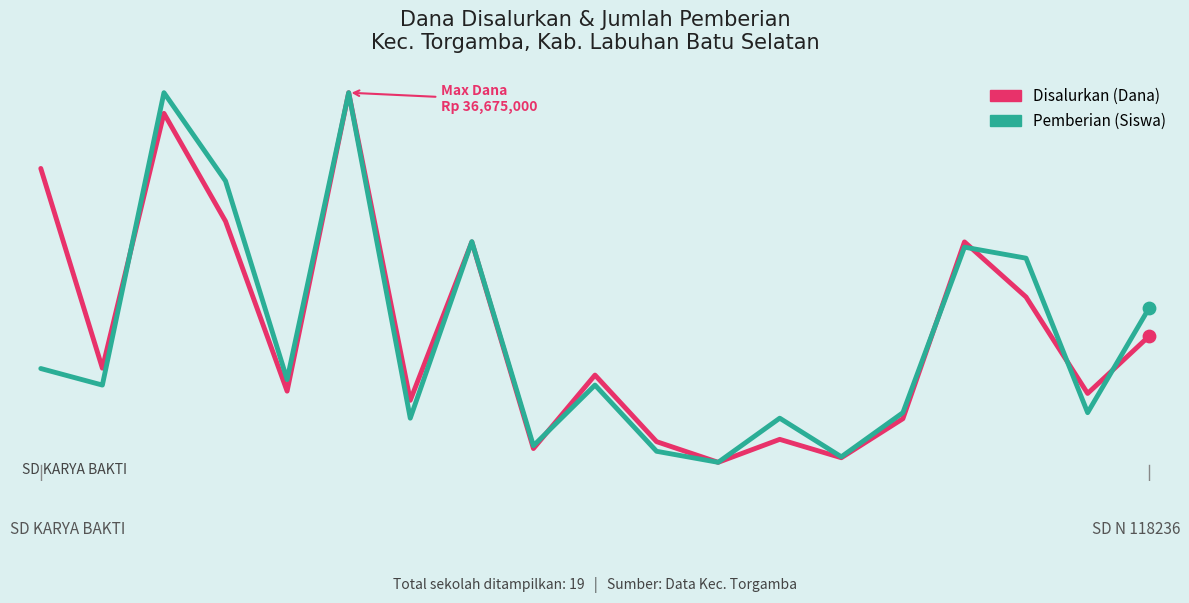

At which category is the sum across all series the highest?

5